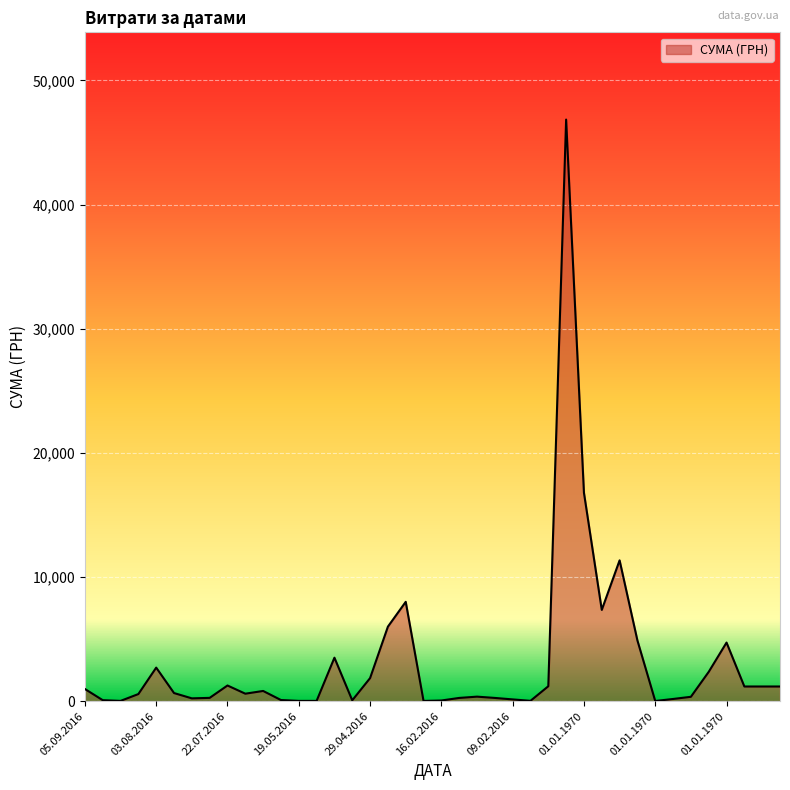

What is the greatest value displayed?

46844.0